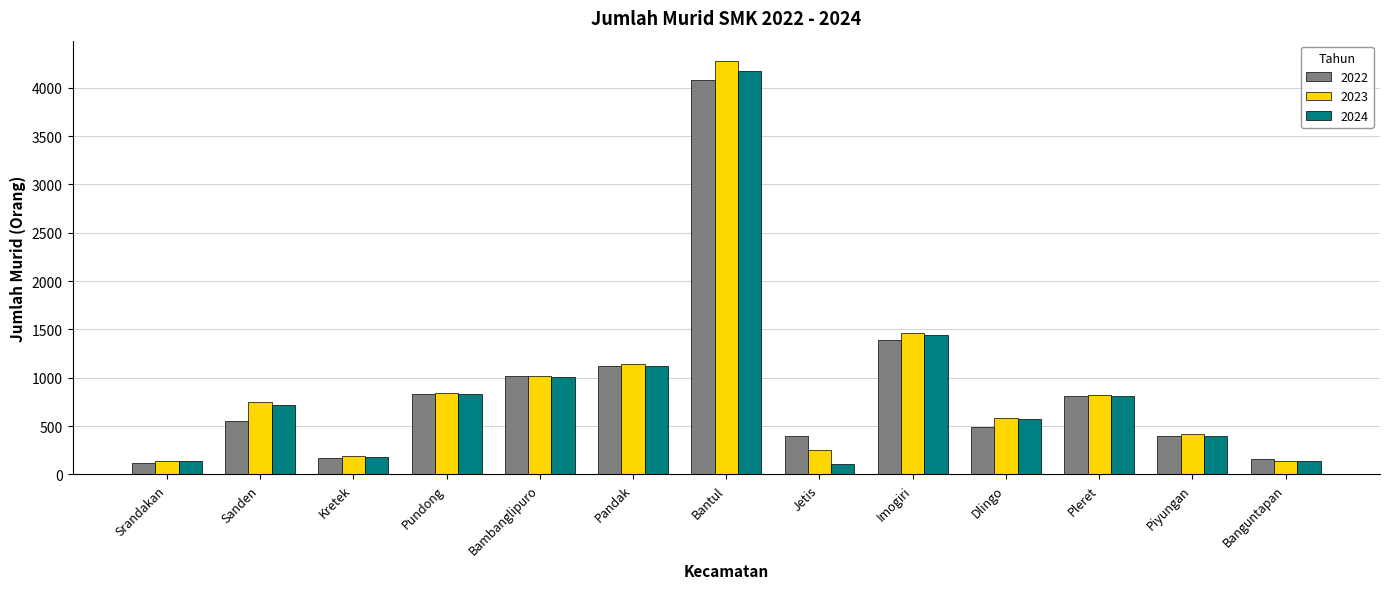

What is the difference between the second highest and second lowest values in the 2022 series?

1237